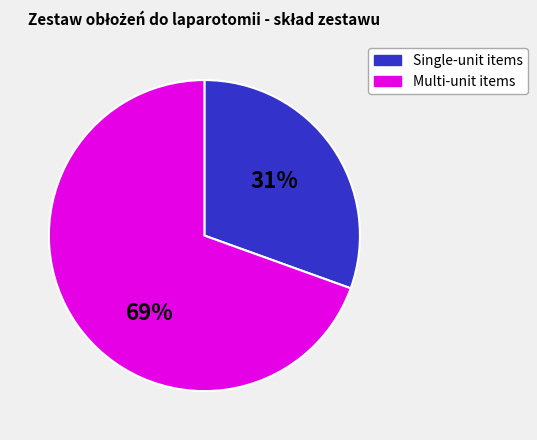

Is there a majority slice in this chart?

Yes